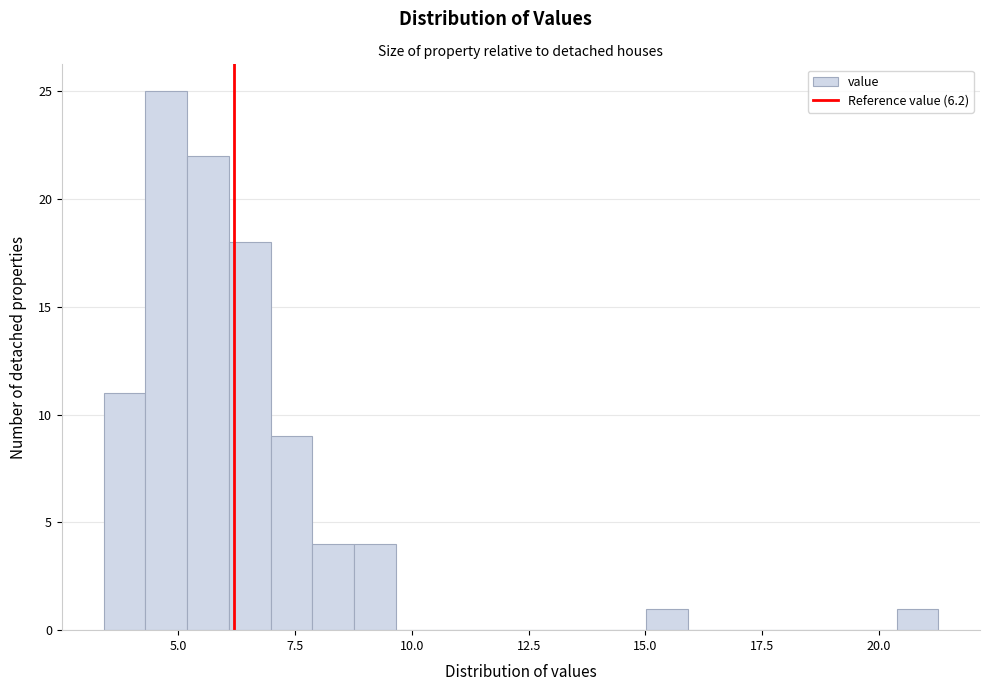

Read against the x-axis, roughly where is the centre of the tallest bar?

4.5